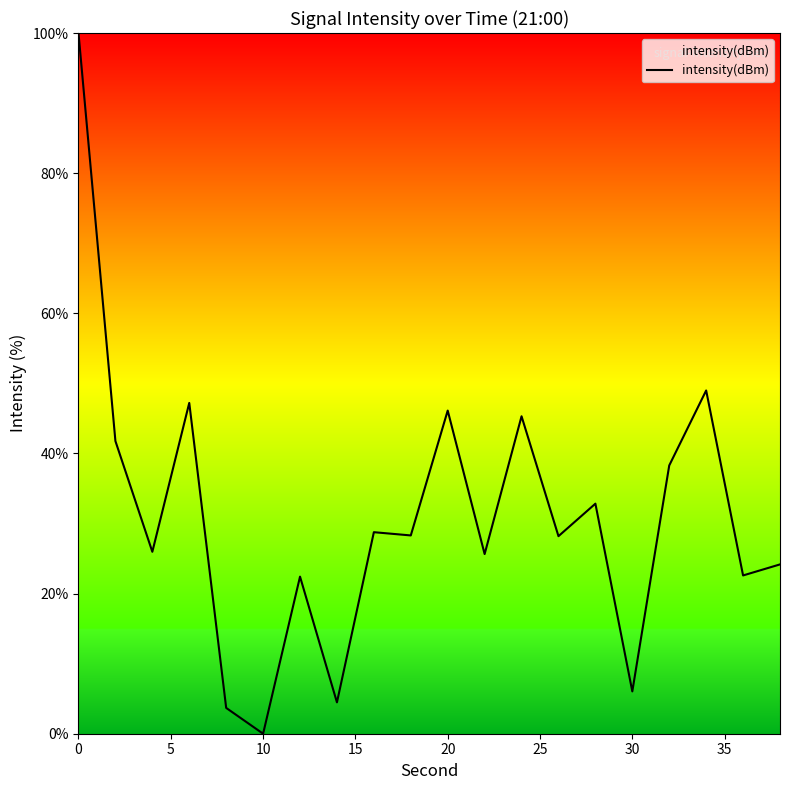

What is the difference between the maximum and minimum values?

100.0